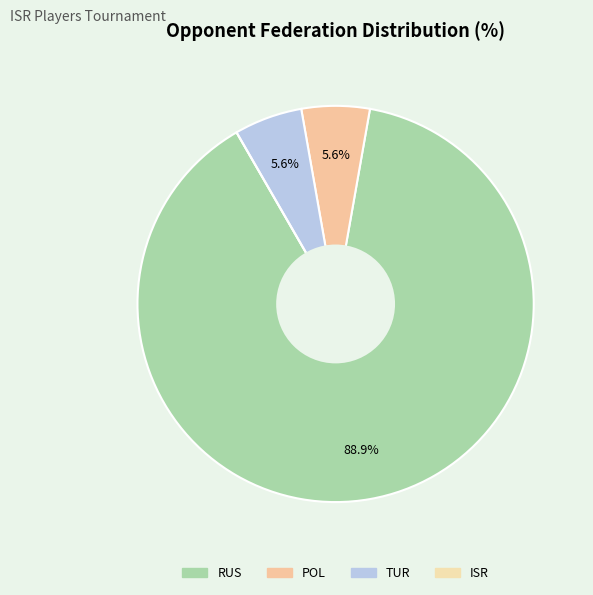

To the nearest percent, what percentage of the pie is TUR?

6%